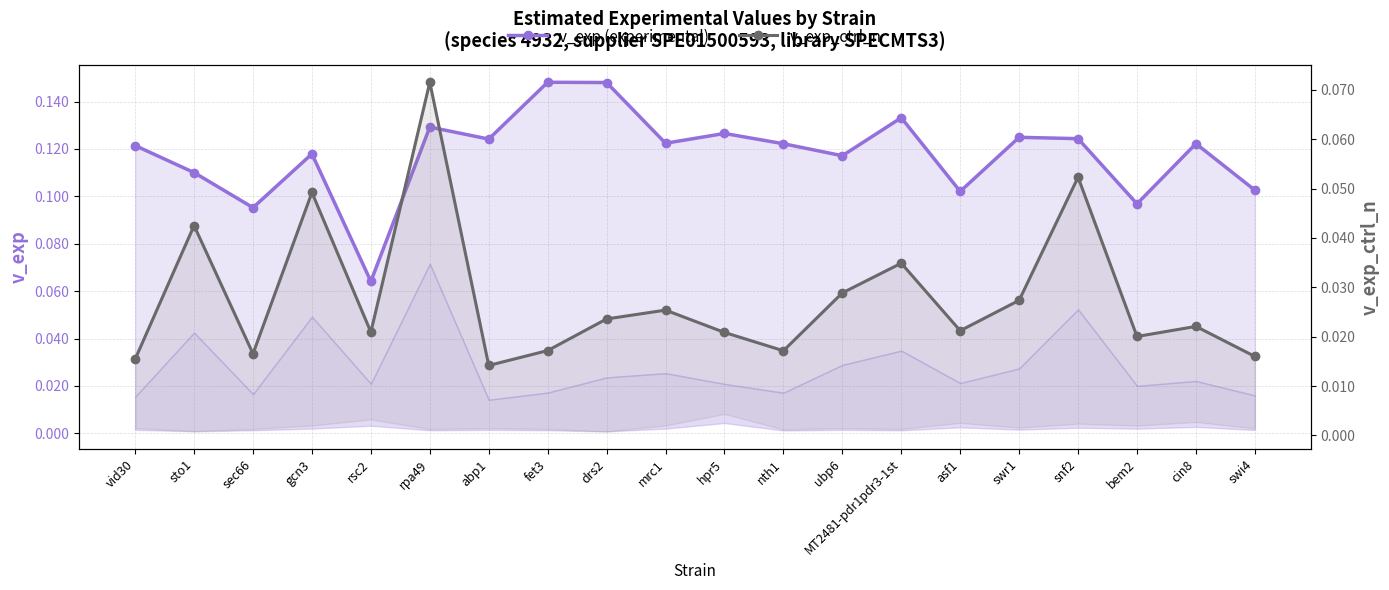

True or false: v_exp (experimental) and v_exp_ctrl_n intersect in this chart.

False